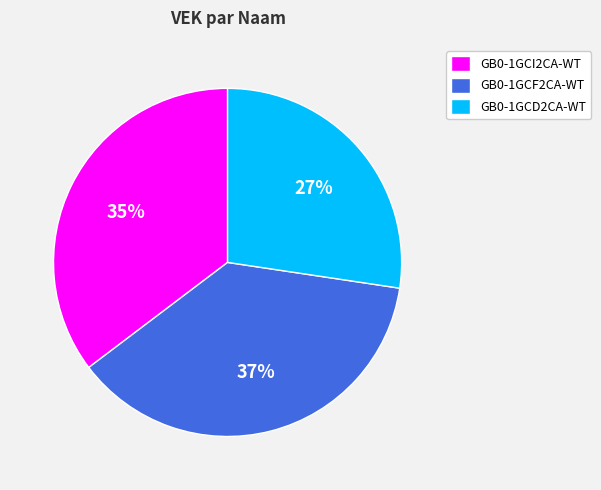

Which slice is the largest?

GB0-1GCF2CA-WT